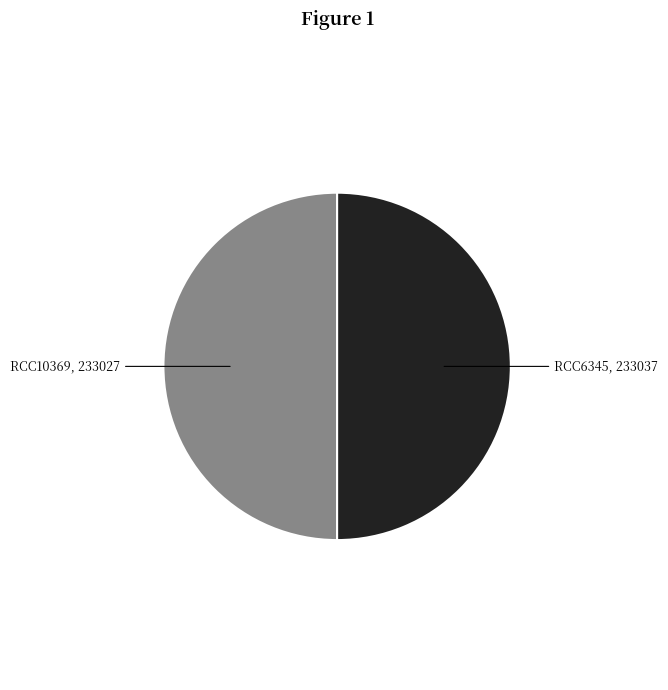

Combined, do RCC10369 and RCC6345 account for over 50%?

Yes